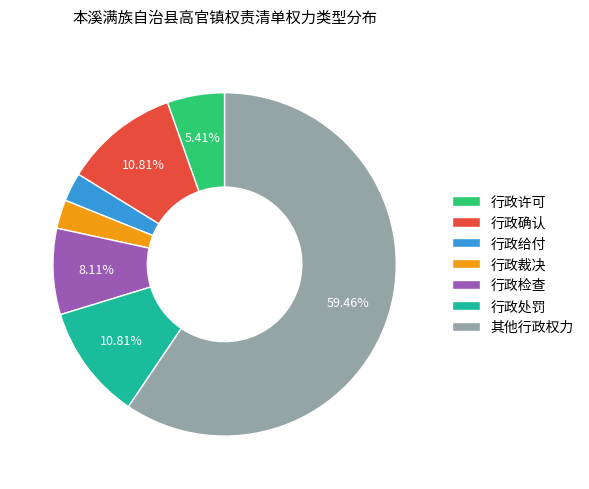

Combined, do 行政许可 and 行政给付 account for over 50%?

No